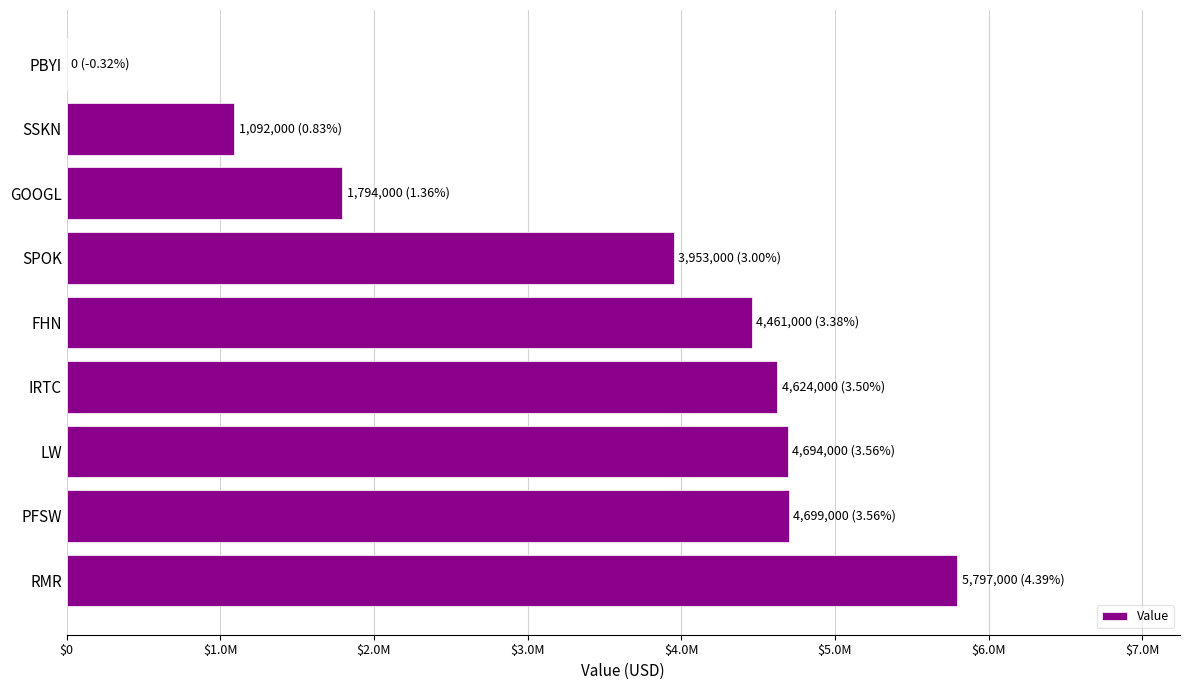

How many bars are there in total?

9